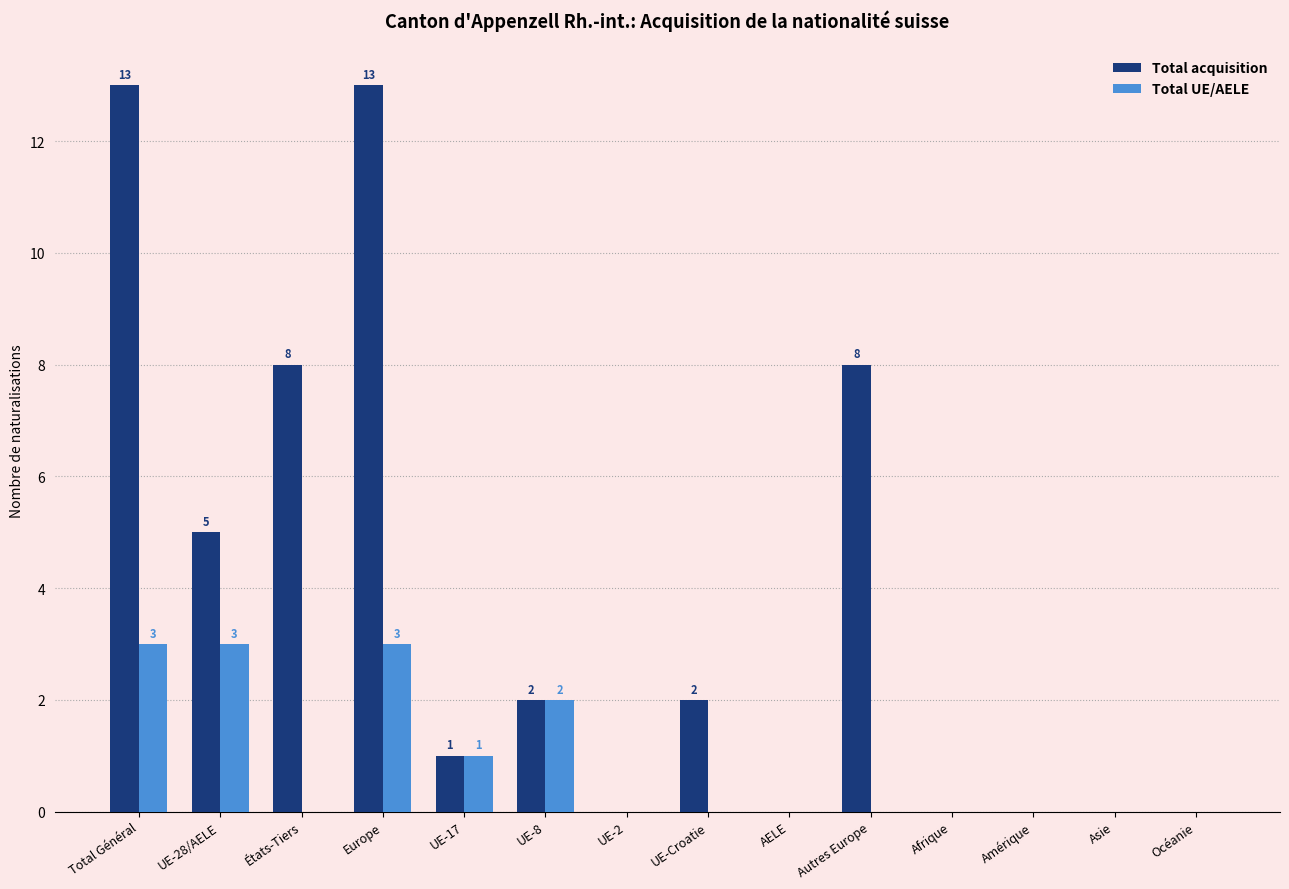

What is the sum of the Total acquisition values at UE-8 and AELE?

2